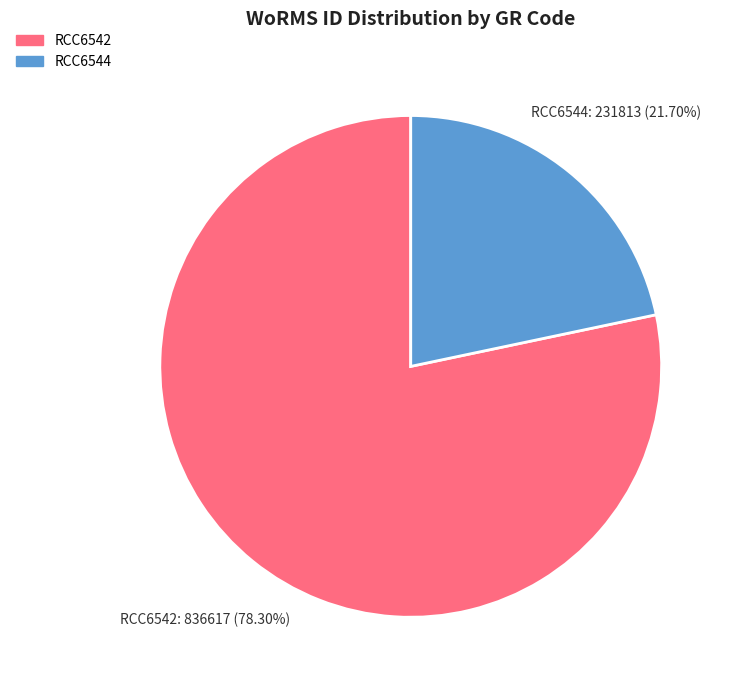

To the nearest percent, what is the average slice percentage?

50%